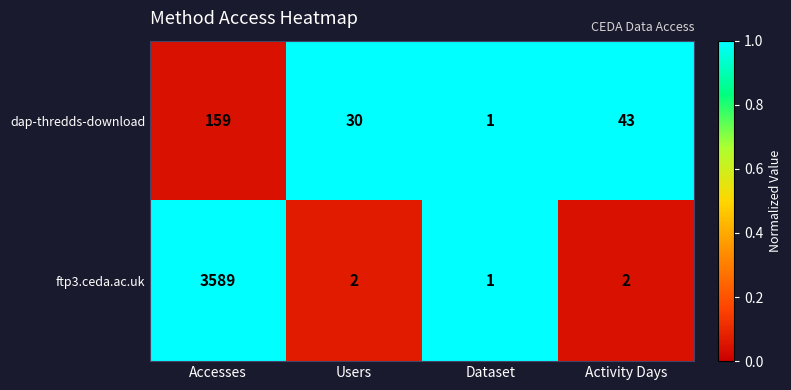

Which series has the largest total across all categories?

ftp3.ceda.ac.uk